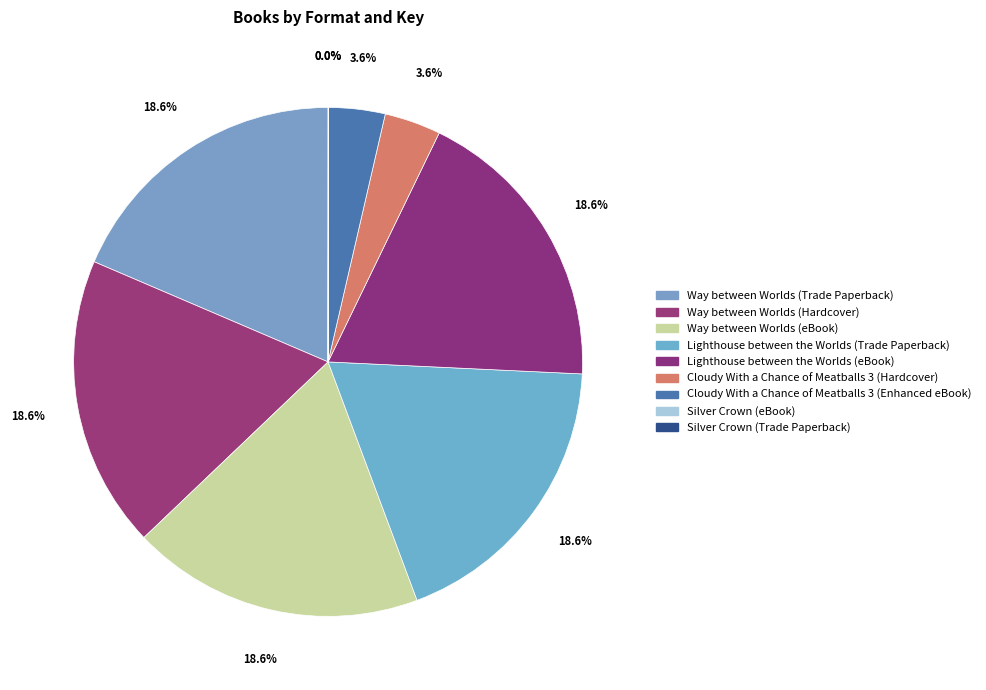

To the nearest percent, what is the combined percentage of Way between Worlds (Hardcover) and Cloudy With a Chance of Meatballs 3 (Hardcover)?

22%